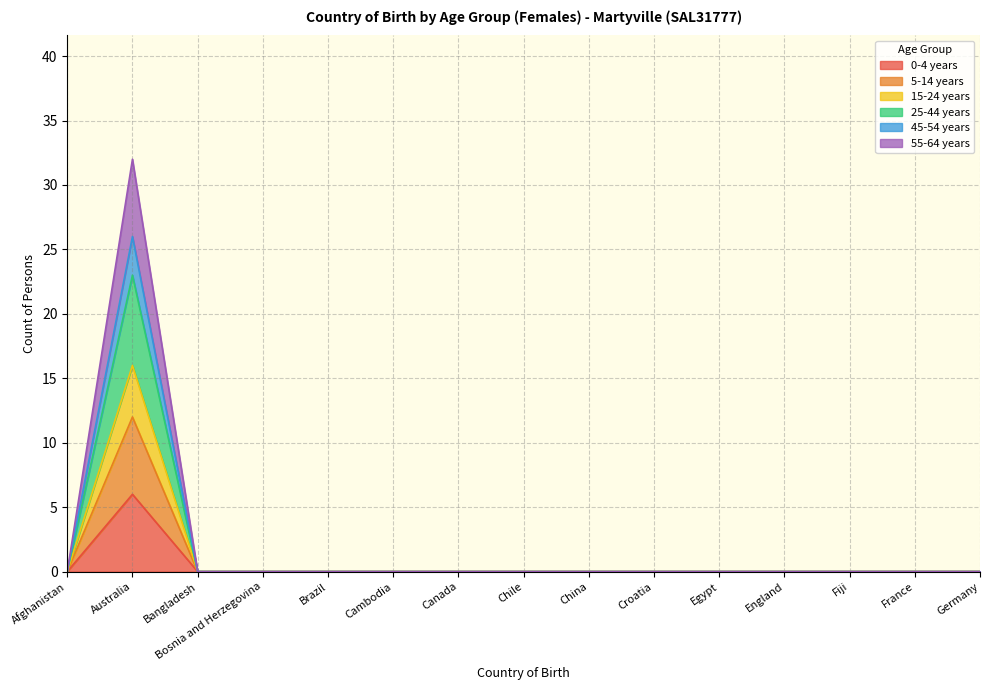

True or false: 45-54 years and 25-44 years cross at least once.

False